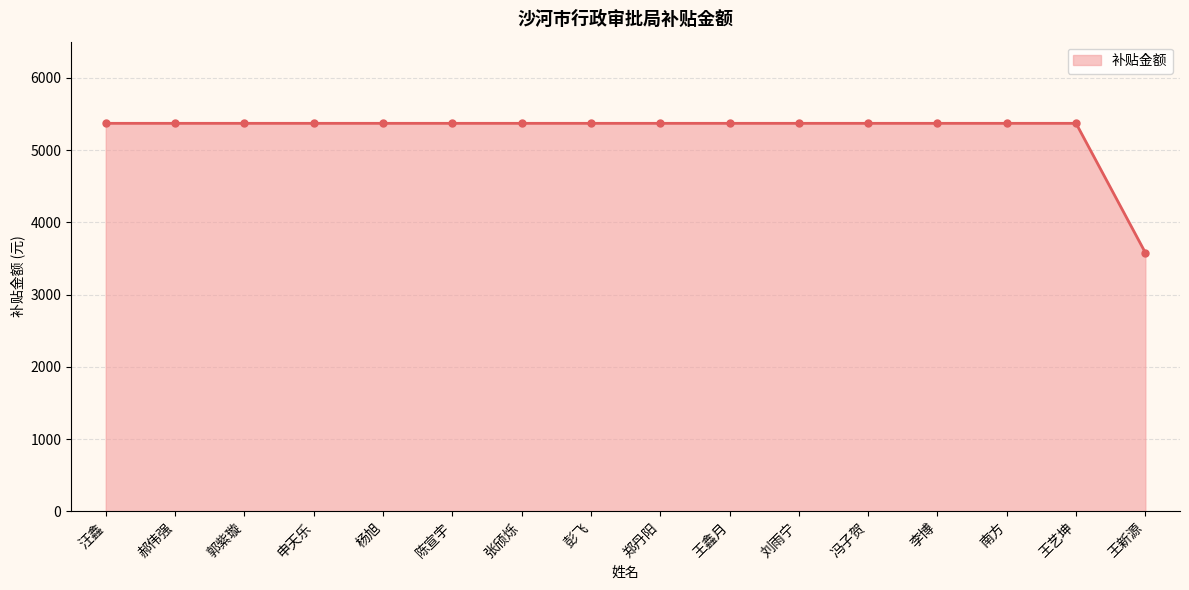

What is the value of the 7th point from the left?

5370